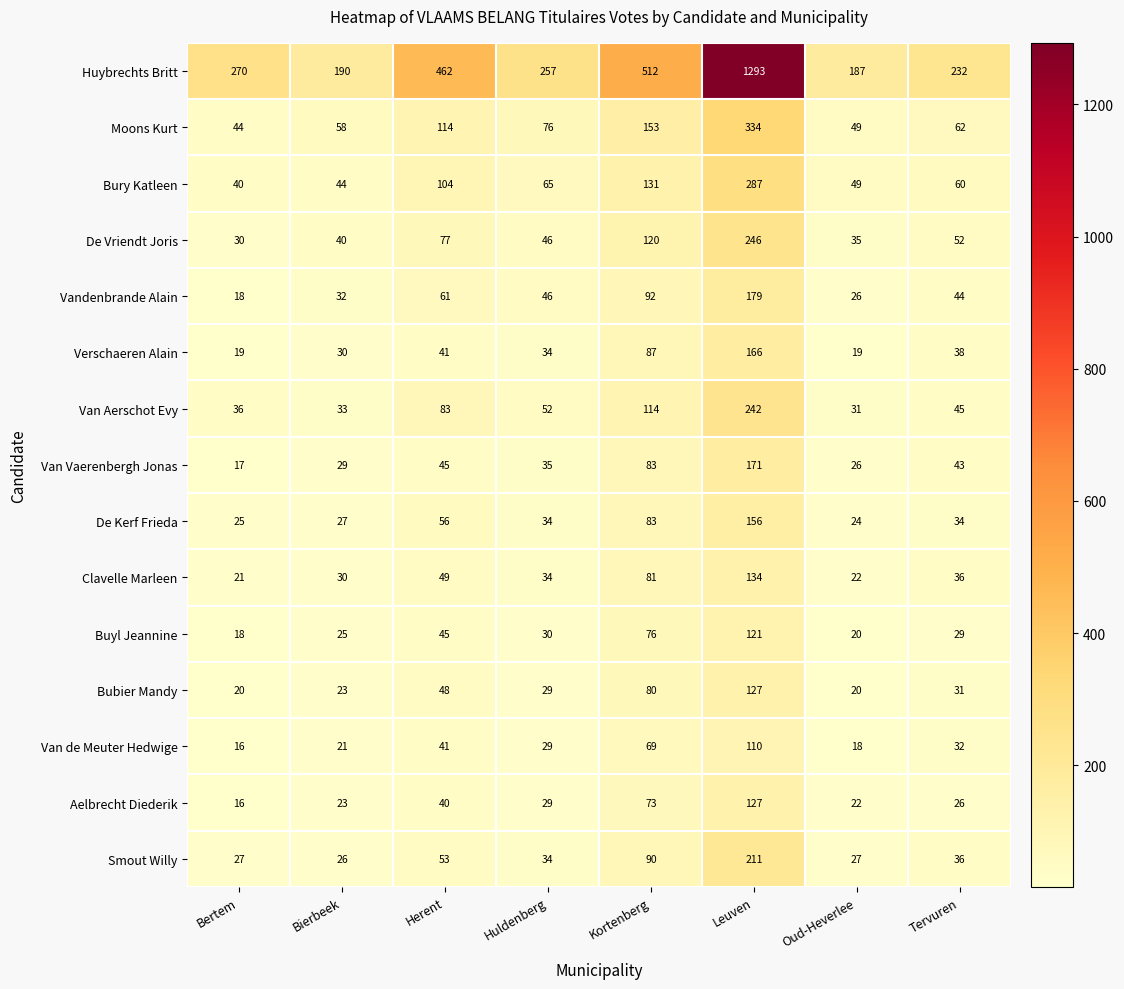

What value does the Bury Katleen series have at Herent?

104